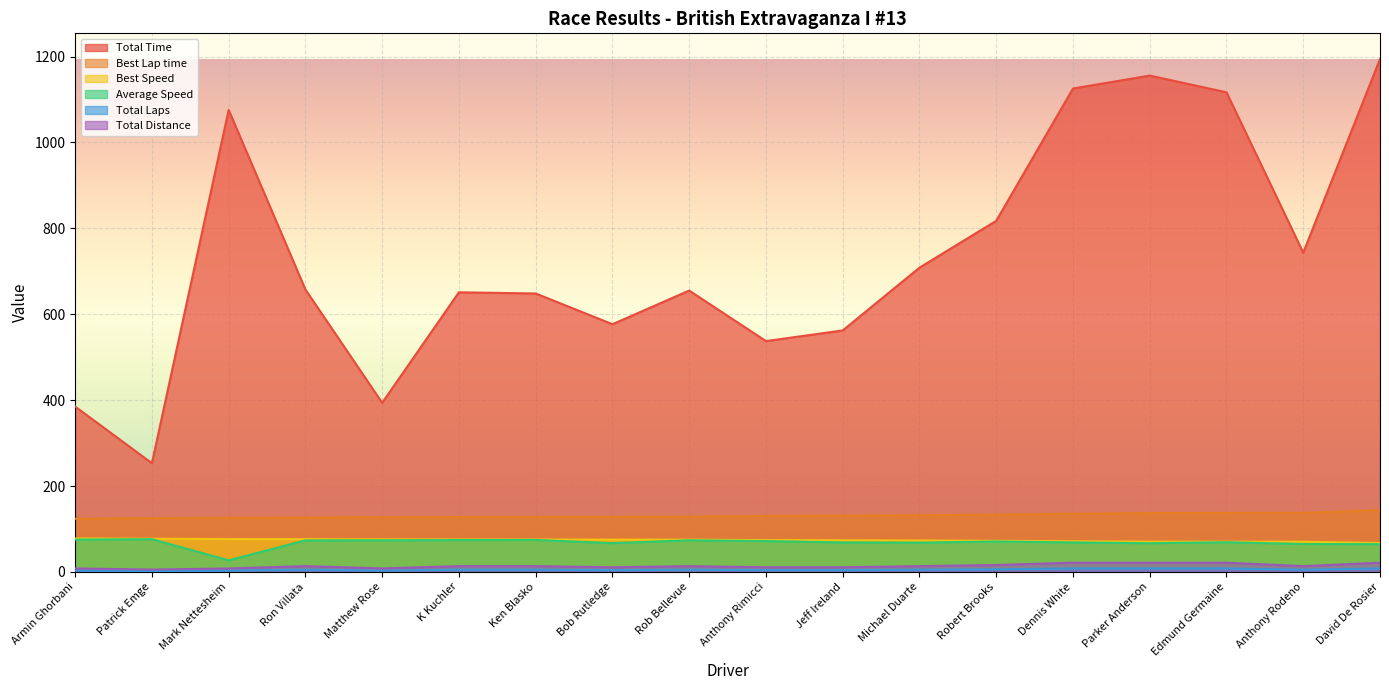

What is the difference between the maximum and second lowest values in the Best Lap time series?

18.8